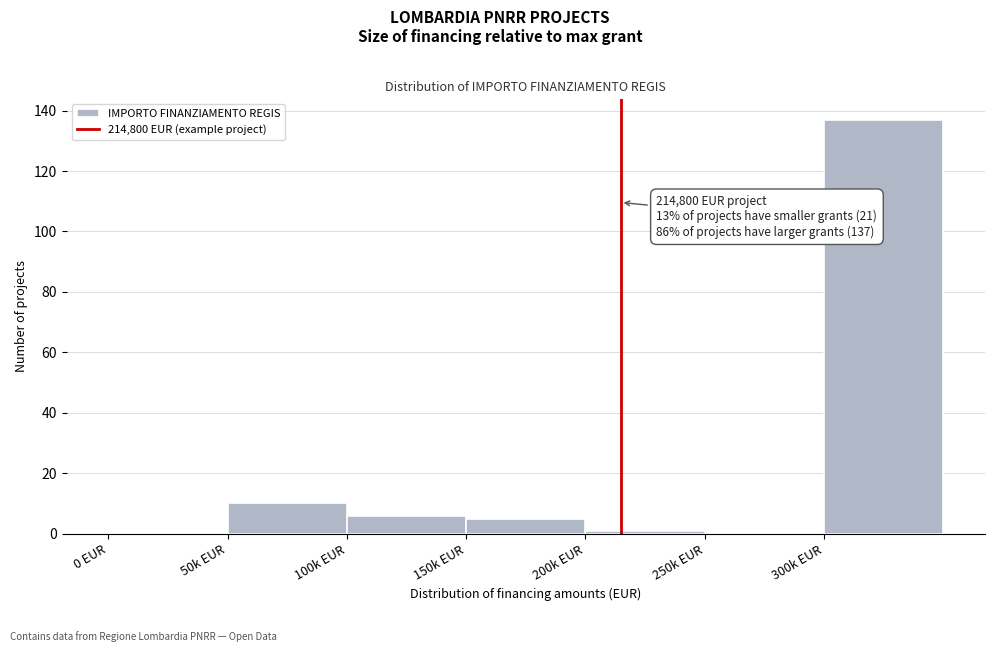

Reading left to right, transcribe all the data shown in this chart.

0 EUR=0	50k EUR=10	100k EUR=6	150k EUR=5	200k EUR=1	250k EUR=0	300k EUR=137